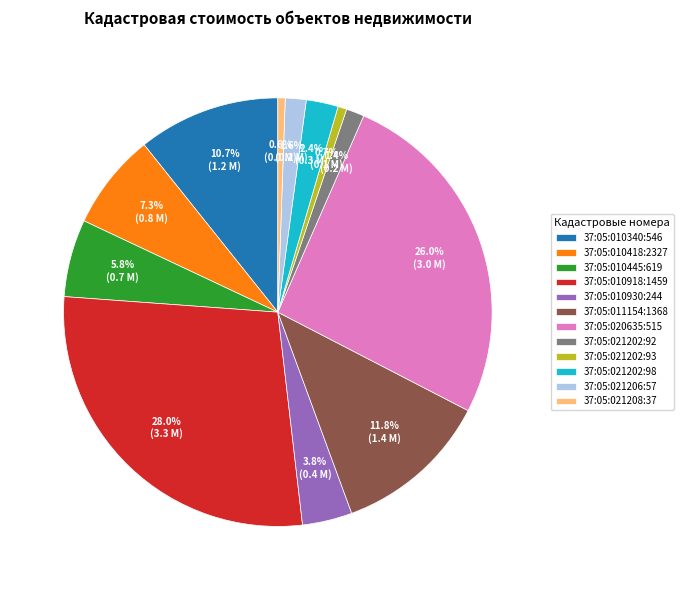

True or false: 37:05:010418:2327 accounts for 7% of the total.

True